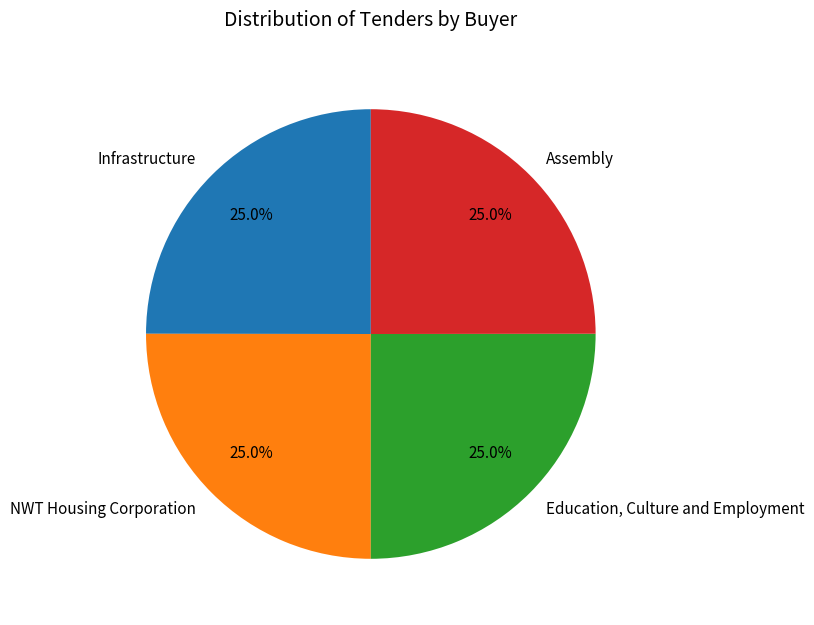

What percentage is NOT represented by Infrastructure?

75.0%